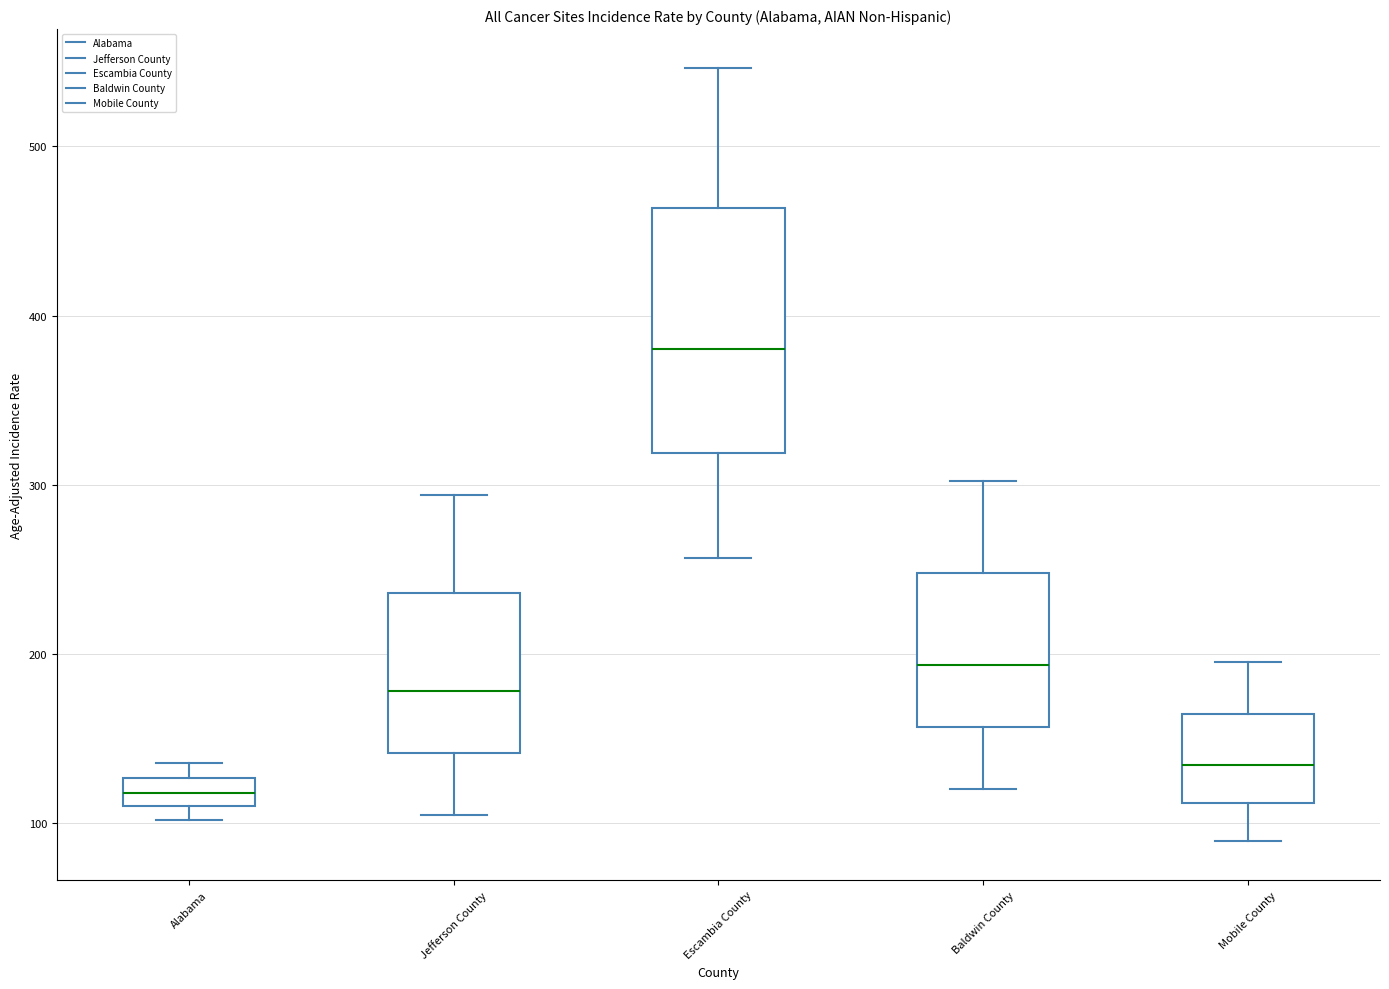

Where does the lower whisker of the box for Jefferson County end on the y-axis? The values are not printed on the chart, so give them approximately, as read against the axis.

110